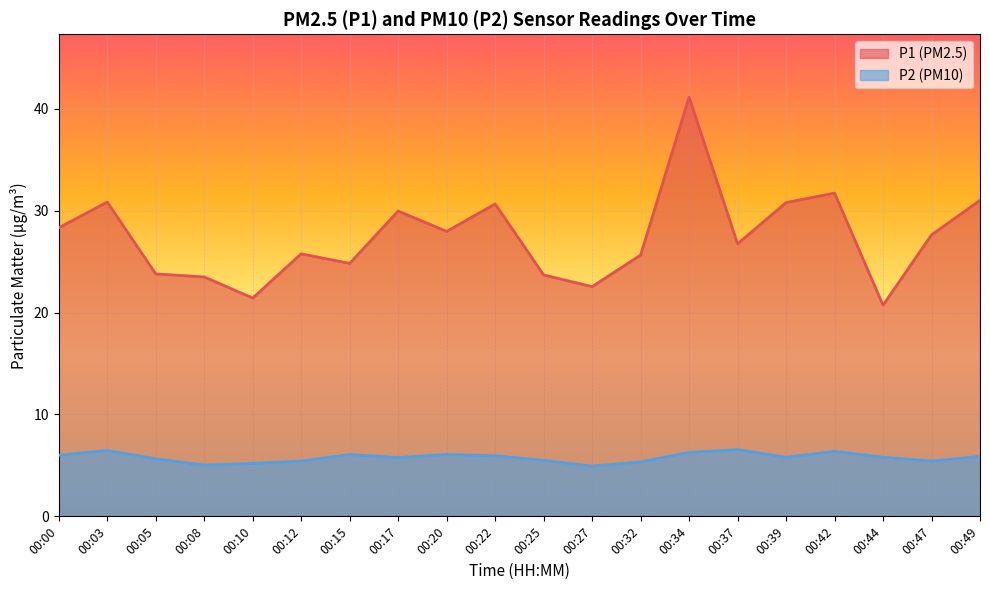

What is the value of the P2 point at the 8th from the left?

5.8